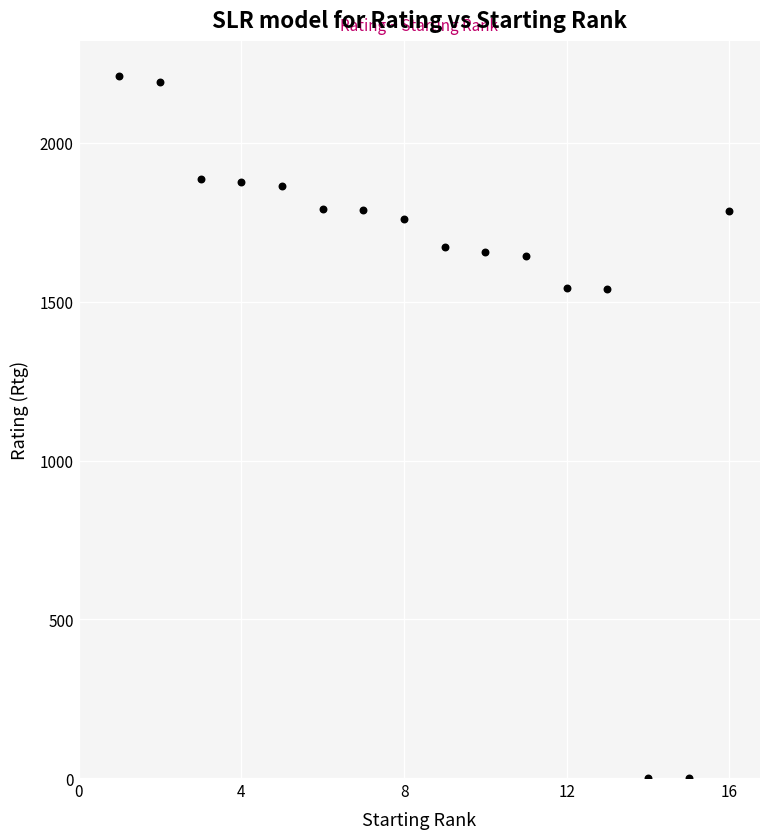

What is the range of Y values (max minus min)?

2211